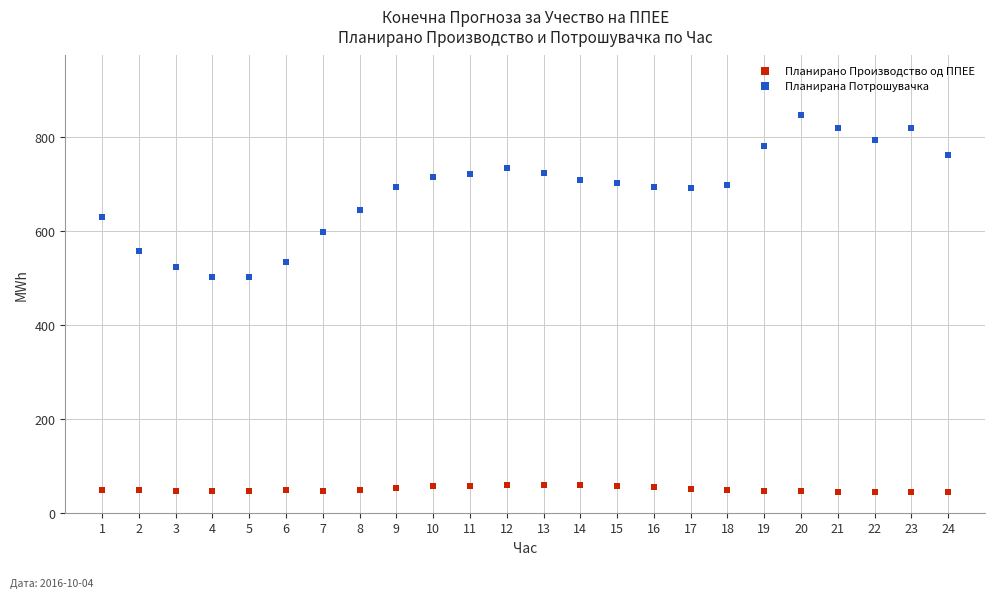

Which series reaches the minimum Y coordinate?

Планирано Производство од ППЕЕ